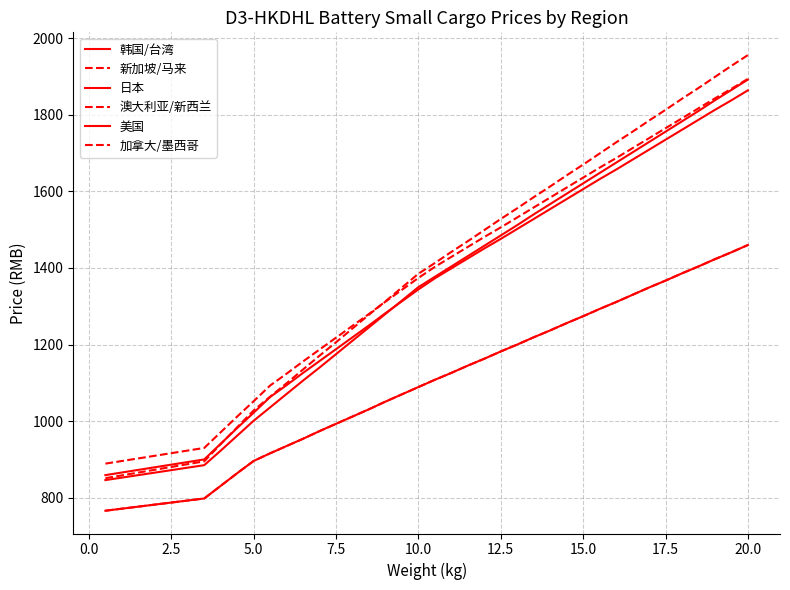

Does the chart display data point markers on the line(s)?

No